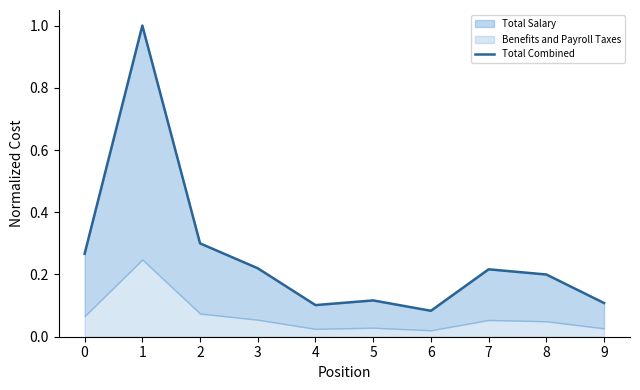

Count the number of categories in the chart.

10